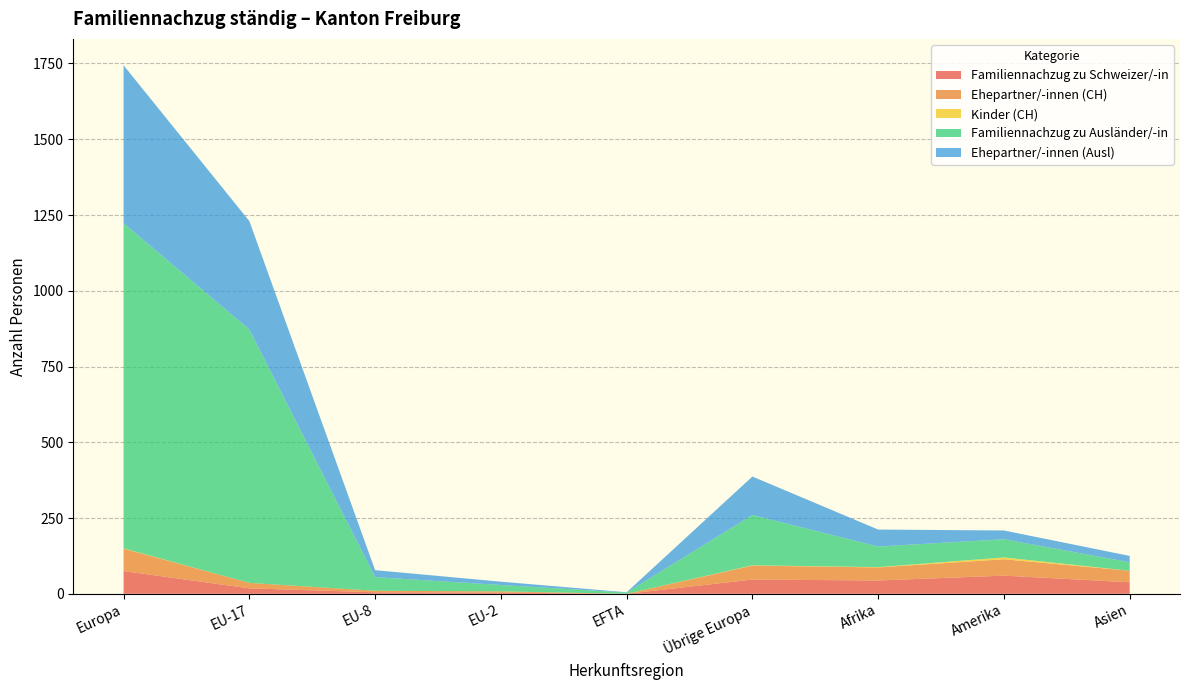

Reading right to left, list all the values displayed in this chart.

Total Familiennachzug: Asien=66	Amerika=120	Afrika=112	Übrige Europa=213	EFTA=4	EU-2=25	EU-8=50	EU-17=854	Europa=1148
Familiennachzug zu Schweizer/-in: Asien=38	Amerika=60	Afrika=44	Übrige Europa=47	EFTA=0	EU-2=4	EU-8=5	EU-17=18	Europa=75
Ehepartner/-innen (CH): Asien=38	Amerika=54	Afrika=43	Übrige Europa=46	EFTA=0	EU-2=4	EU-8=5	EU-17=18	Europa=74
Kinder (CH): Asien=0	Amerika=6	Afrika=1	Übrige Europa=1	EFTA=0	EU-2=0	EU-8=0	EU-17=0	Europa=1
Familiennachzug zu Ausländer/-in: Asien=28	Amerika=60	Afrika=68	Übrige Europa=166	EFTA=4	EU-2=21	EU-8=45	EU-17=836	Europa=1073
Ehepartner/-innen (Ausl): Asien=21	Amerika=29	Afrika=56	Übrige Europa=127	EFTA=1	EU-2=11	EU-8=23	EU-17=358	Europa=521